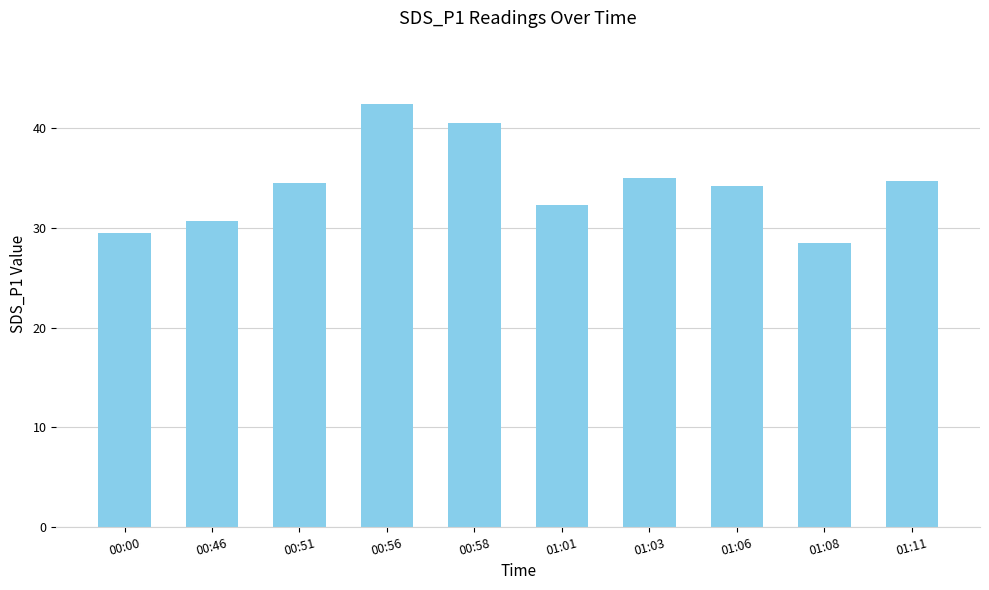

Approximately how many times larger is the value at 01:01 compared to 01:03?

0.9